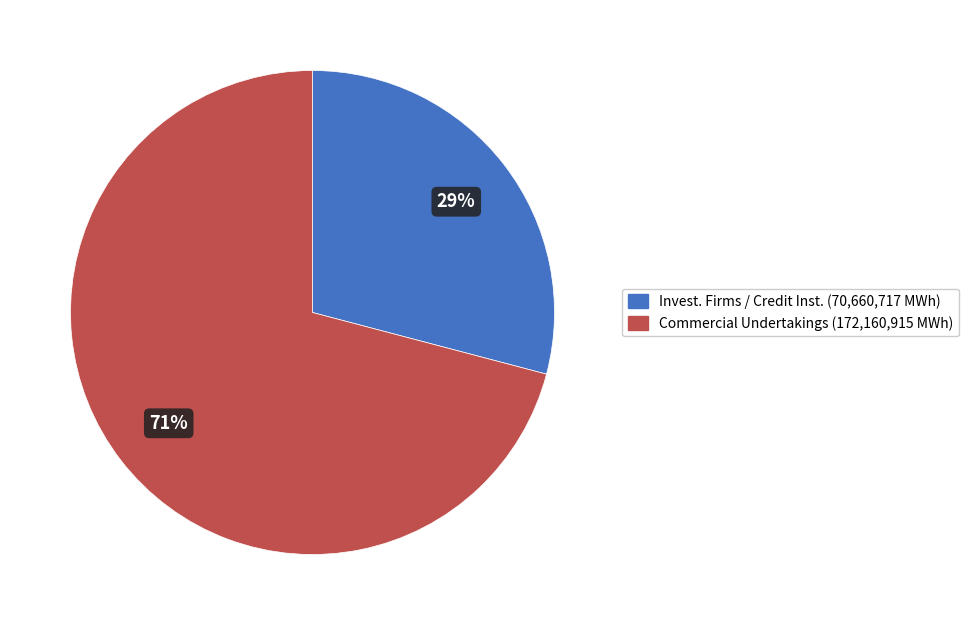

To the nearest percent, what is the difference between the largest and smallest slice percentages?

42%